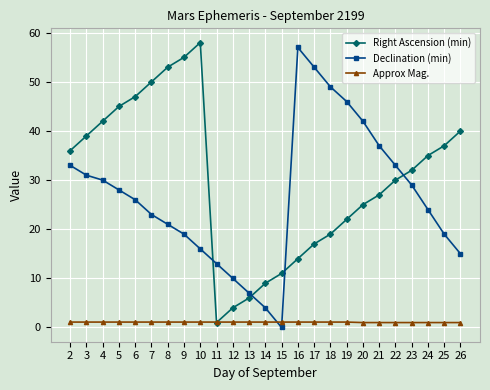

Which series has the largest total across all categories?

Right Ascension (min)